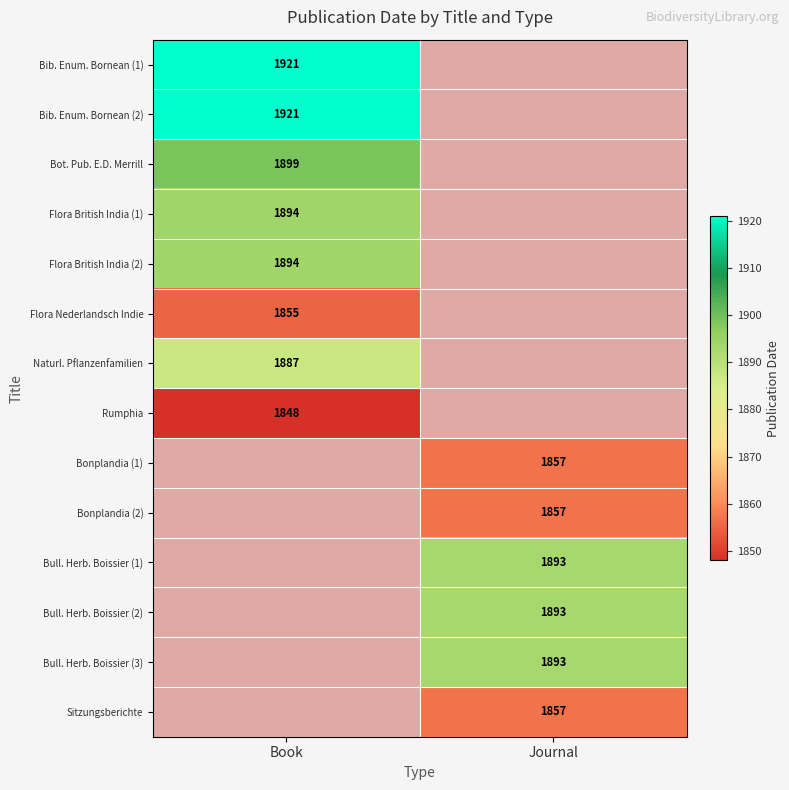

True or false: Flora Nederlandsch Indie has a value of 1855 at Book.

True